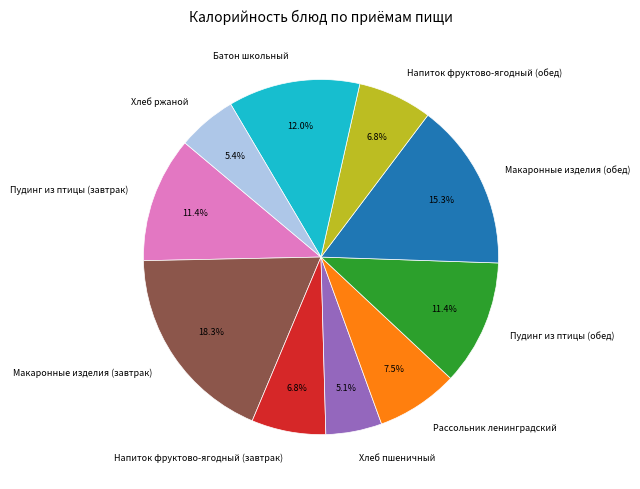

How many slices are in this pie chart?

10